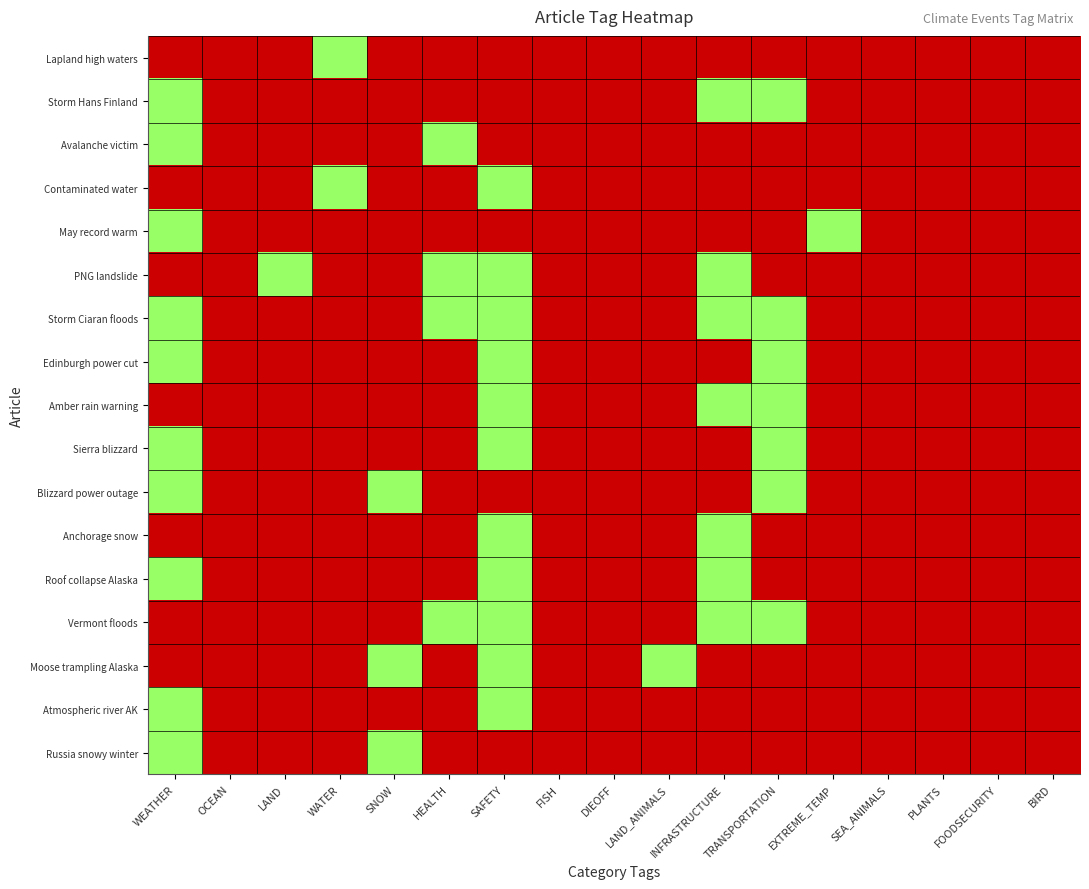

Reading right to left, transcribe all the data shown in this chart.

Lapland high waters: BIRD=0	FOODSECURITY=0	PLANTS=0	SEA_ANIMALS=0	EXTREME_TEMP=0	TRANSPORTATION=0	INFRASTRUCTURE=0	LAND_ANIMALS=0	DIEOFF=0	FISH=0	SAFETY=0	HEALTH=0	SNOW=0	WATER=1	LAND=0	OCEAN=0	WEATHER=0
Storm Hans Finland: BIRD=0	FOODSECURITY=0	PLANTS=0	SEA_ANIMALS=0	EXTREME_TEMP=0	TRANSPORTATION=1	INFRASTRUCTURE=1	LAND_ANIMALS=0	DIEOFF=0	FISH=0	SAFETY=0	HEALTH=0	SNOW=0	WATER=0	LAND=0	OCEAN=0	WEATHER=1
Avalanche victim: BIRD=0	FOODSECURITY=0	PLANTS=0	SEA_ANIMALS=0	EXTREME_TEMP=0	TRANSPORTATION=0	INFRASTRUCTURE=0	LAND_ANIMALS=0	DIEOFF=0	FISH=0	SAFETY=0	HEALTH=1	SNOW=0	WATER=0	LAND=0	OCEAN=0	WEATHER=1
Contaminated water: BIRD=0	FOODSECURITY=0	PLANTS=0	SEA_ANIMALS=0	EXTREME_TEMP=0	TRANSPORTATION=0	INFRASTRUCTURE=0	LAND_ANIMALS=0	DIEOFF=0	FISH=0	SAFETY=1	HEALTH=0	SNOW=0	WATER=1	LAND=0	OCEAN=0	WEATHER=0
May record warm: BIRD=0	FOODSECURITY=0	PLANTS=0	SEA_ANIMALS=0	EXTREME_TEMP=1	TRANSPORTATION=0	INFRASTRUCTURE=0	LAND_ANIMALS=0	DIEOFF=0	FISH=0	SAFETY=0	HEALTH=0	SNOW=0	WATER=0	LAND=0	OCEAN=0	WEATHER=1
PNG landslide: BIRD=0	FOODSECURITY=0	PLANTS=0	SEA_ANIMALS=0	EXTREME_TEMP=0	TRANSPORTATION=0	INFRASTRUCTURE=1	LAND_ANIMALS=0	DIEOFF=0	FISH=0	SAFETY=1	HEALTH=1	SNOW=0	WATER=0	LAND=1	OCEAN=0	WEATHER=0
Storm Ciaran floods: BIRD=0	FOODSECURITY=0	PLANTS=0	SEA_ANIMALS=0	EXTREME_TEMP=0	TRANSPORTATION=1	INFRASTRUCTURE=1	LAND_ANIMALS=0	DIEOFF=0	FISH=0	SAFETY=1	HEALTH=1	SNOW=0	WATER=0	LAND=0	OCEAN=0	WEATHER=1
Edinburgh power cut: BIRD=0	FOODSECURITY=0	PLANTS=0	SEA_ANIMALS=0	EXTREME_TEMP=0	TRANSPORTATION=1	INFRASTRUCTURE=0	LAND_ANIMALS=0	DIEOFF=0	FISH=0	SAFETY=1	HEALTH=0	SNOW=0	WATER=0	LAND=0	OCEAN=0	WEATHER=1
Amber rain warning: BIRD=0	FOODSECURITY=0	PLANTS=0	SEA_ANIMALS=0	EXTREME_TEMP=0	TRANSPORTATION=1	INFRASTRUCTURE=1	LAND_ANIMALS=0	DIEOFF=0	FISH=0	SAFETY=1	HEALTH=0	SNOW=0	WATER=0	LAND=0	OCEAN=0	WEATHER=0
Sierra blizzard: BIRD=0	FOODSECURITY=0	PLANTS=0	SEA_ANIMALS=0	EXTREME_TEMP=0	TRANSPORTATION=1	INFRASTRUCTURE=0	LAND_ANIMALS=0	DIEOFF=0	FISH=0	SAFETY=1	HEALTH=0	SNOW=0	WATER=0	LAND=0	OCEAN=0	WEATHER=1
Blizzard power outage: BIRD=0	FOODSECURITY=0	PLANTS=0	SEA_ANIMALS=0	EXTREME_TEMP=0	TRANSPORTATION=1	INFRASTRUCTURE=0	LAND_ANIMALS=0	DIEOFF=0	FISH=0	SAFETY=0	HEALTH=0	SNOW=1	WATER=0	LAND=0	OCEAN=0	WEATHER=1
Anchorage snow: BIRD=0	FOODSECURITY=0	PLANTS=0	SEA_ANIMALS=0	EXTREME_TEMP=0	TRANSPORTATION=0	INFRASTRUCTURE=1	LAND_ANIMALS=0	DIEOFF=0	FISH=0	SAFETY=1	HEALTH=0	SNOW=0	WATER=0	LAND=0	OCEAN=0	WEATHER=0
Roof collapse Alaska: BIRD=0	FOODSECURITY=0	PLANTS=0	SEA_ANIMALS=0	EXTREME_TEMP=0	TRANSPORTATION=0	INFRASTRUCTURE=1	LAND_ANIMALS=0	DIEOFF=0	FISH=0	SAFETY=1	HEALTH=0	SNOW=0	WATER=0	LAND=0	OCEAN=0	WEATHER=1
Vermont floods: BIRD=0	FOODSECURITY=0	PLANTS=0	SEA_ANIMALS=0	EXTREME_TEMP=0	TRANSPORTATION=1	INFRASTRUCTURE=1	LAND_ANIMALS=0	DIEOFF=0	FISH=0	SAFETY=1	HEALTH=1	SNOW=0	WATER=0	LAND=0	OCEAN=0	WEATHER=0
Moose trampling Alaska: BIRD=0	FOODSECURITY=0	PLANTS=0	SEA_ANIMALS=0	EXTREME_TEMP=0	TRANSPORTATION=0	INFRASTRUCTURE=0	LAND_ANIMALS=1	DIEOFF=0	FISH=0	SAFETY=1	HEALTH=0	SNOW=1	WATER=0	LAND=0	OCEAN=0	WEATHER=0
Atmospheric river AK: BIRD=0	FOODSECURITY=0	PLANTS=0	SEA_ANIMALS=0	EXTREME_TEMP=0	TRANSPORTATION=0	INFRASTRUCTURE=0	LAND_ANIMALS=0	DIEOFF=0	FISH=0	SAFETY=1	HEALTH=0	SNOW=0	WATER=0	LAND=0	OCEAN=0	WEATHER=1
Russia snowy winter: BIRD=0	FOODSECURITY=0	PLANTS=0	SEA_ANIMALS=0	EXTREME_TEMP=0	TRANSPORTATION=0	INFRASTRUCTURE=0	LAND_ANIMALS=0	DIEOFF=0	FISH=0	SAFETY=0	HEALTH=0	SNOW=1	WATER=0	LAND=0	OCEAN=0	WEATHER=1